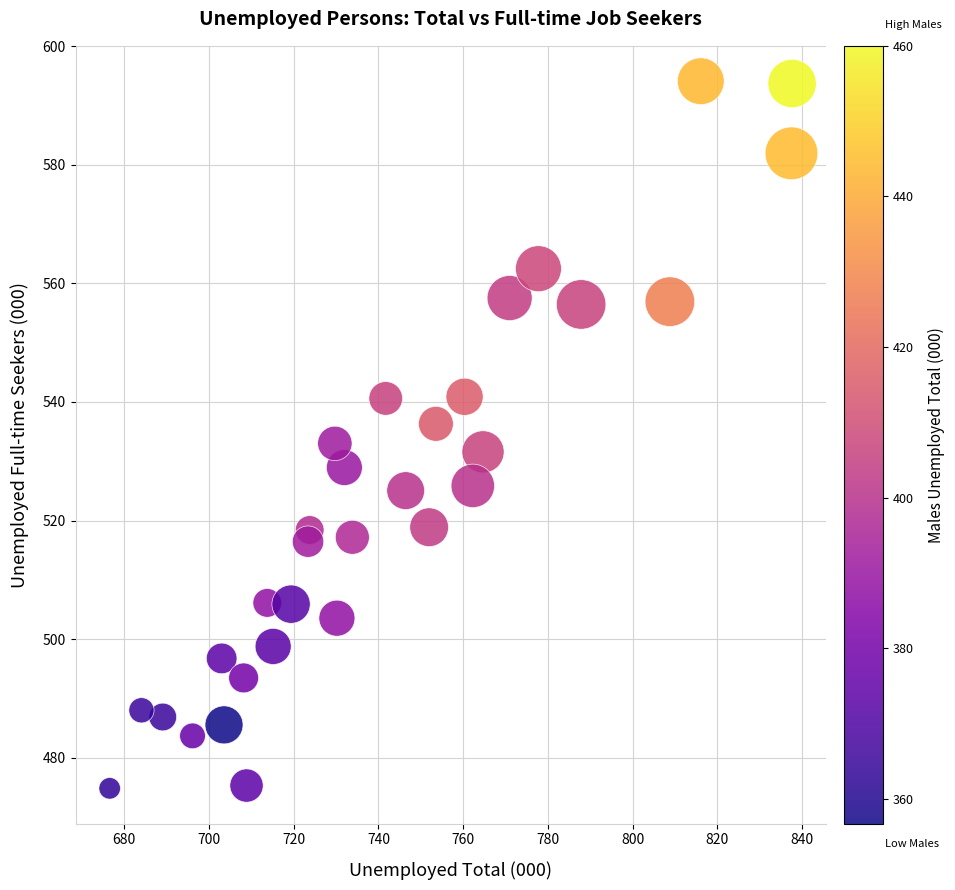

What is the range of Y values (max minus min)?

119.2